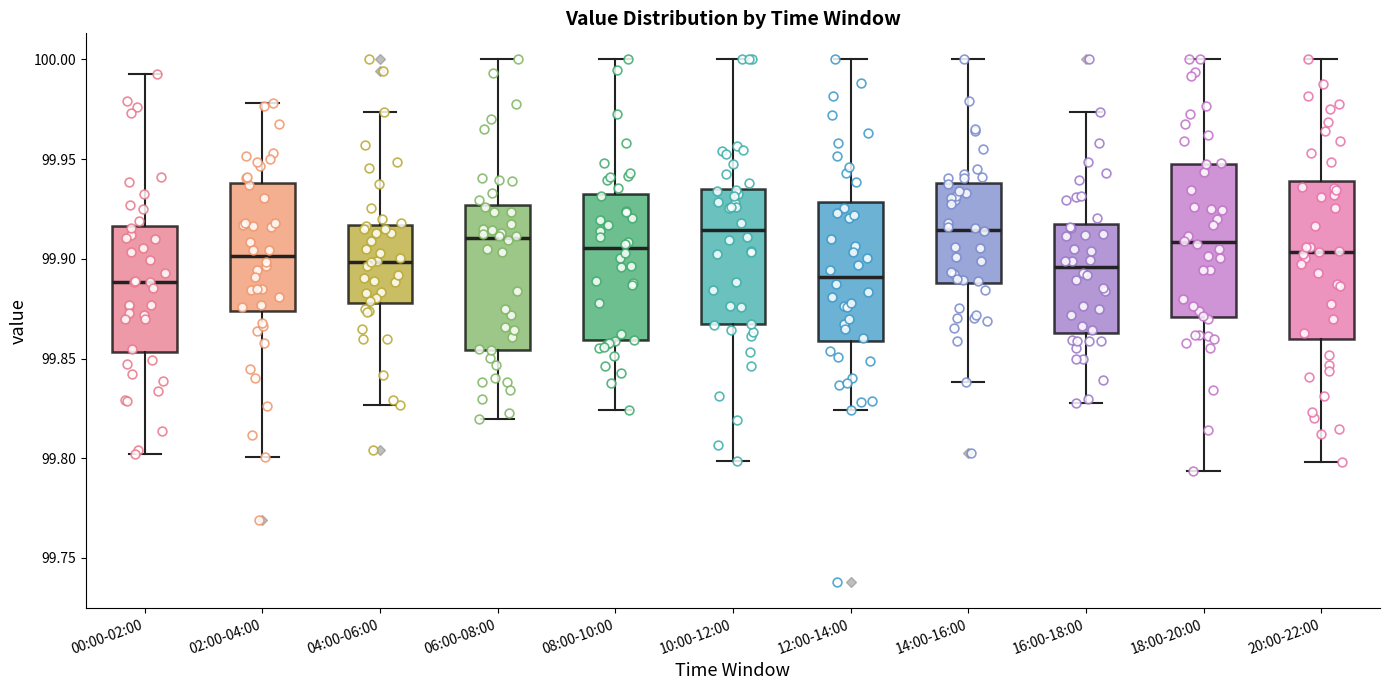

Where does the upper whisker of the box for 20:00-22:00 end on the y-axis? The values are not printed on the chart, so give them approximately, as read against the axis.

100.000